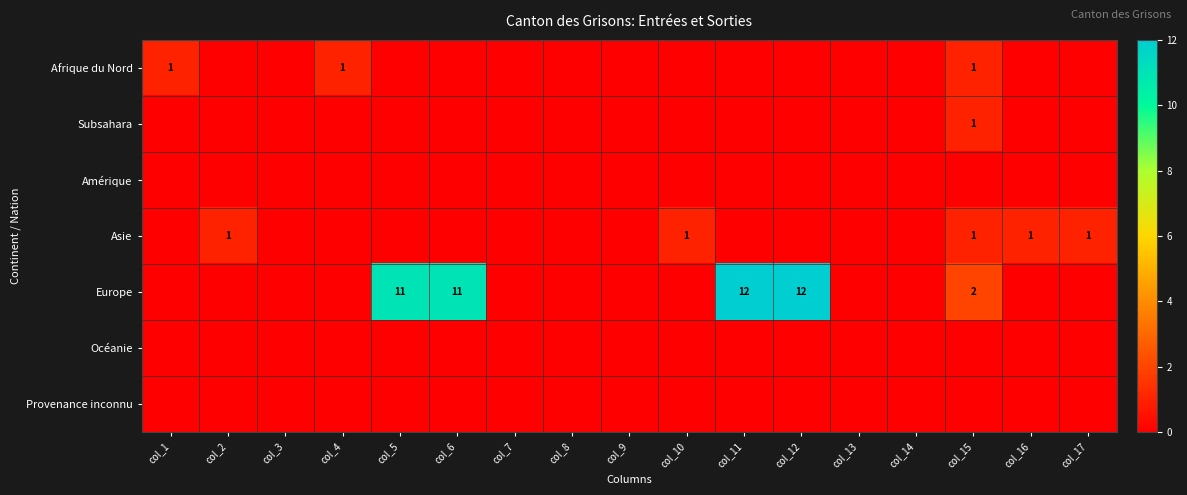

The value of Subsahara at col_8 is 0. True or false?

True